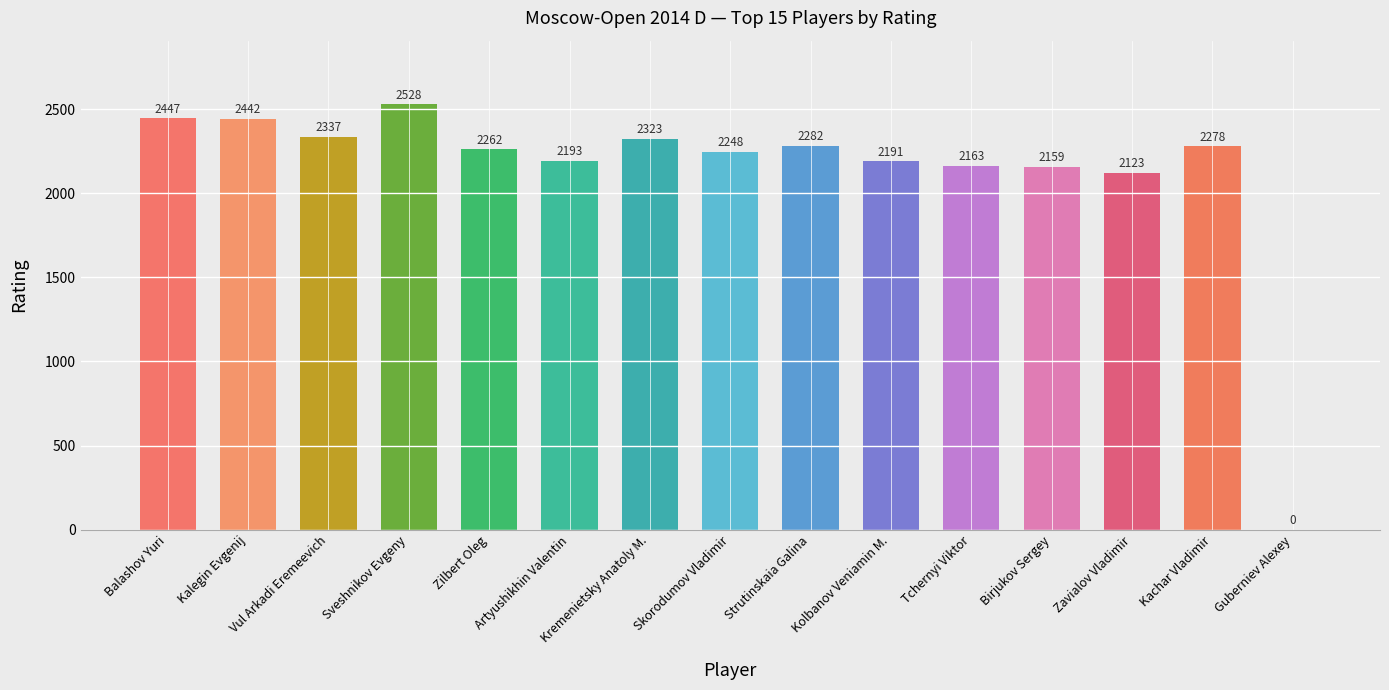

What is the sum of the values at Sveshnikov Evgeny and Vul Arkadi Eremeevich?

4865